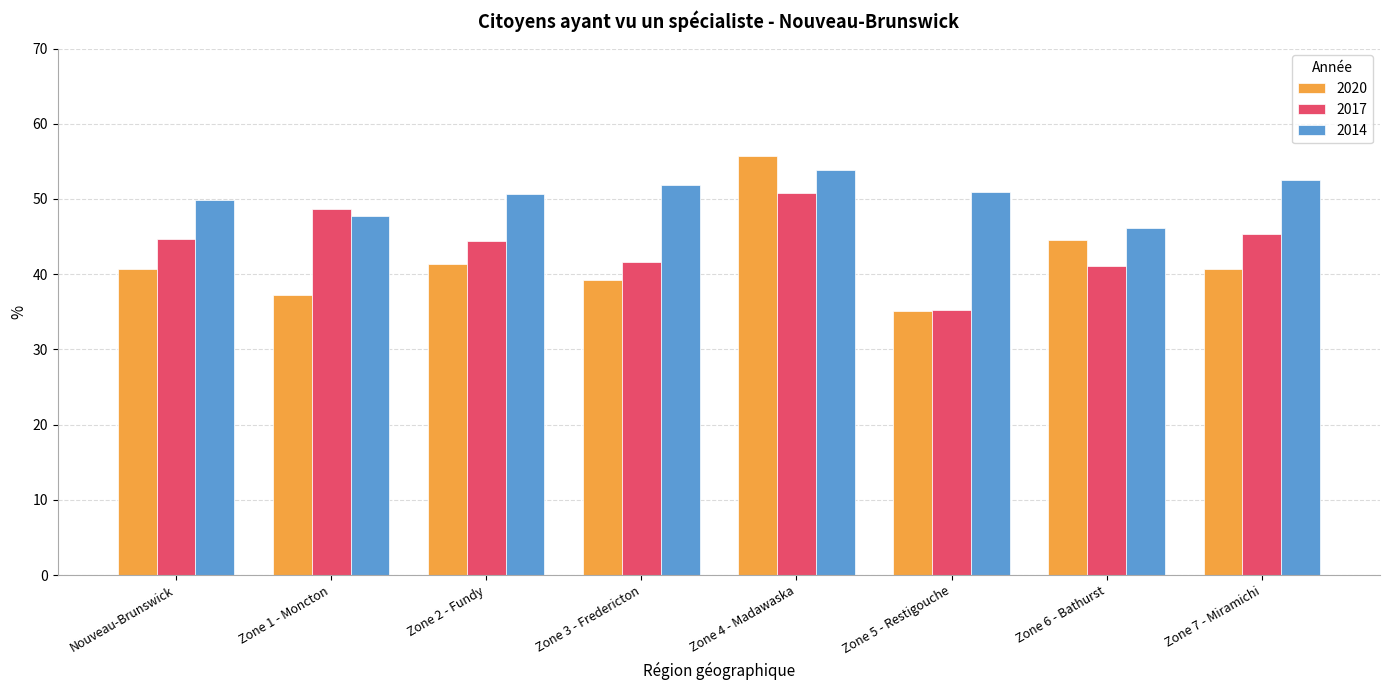

What is the spread (max minus min) of values at Zone 2 - Fundy?

9.3